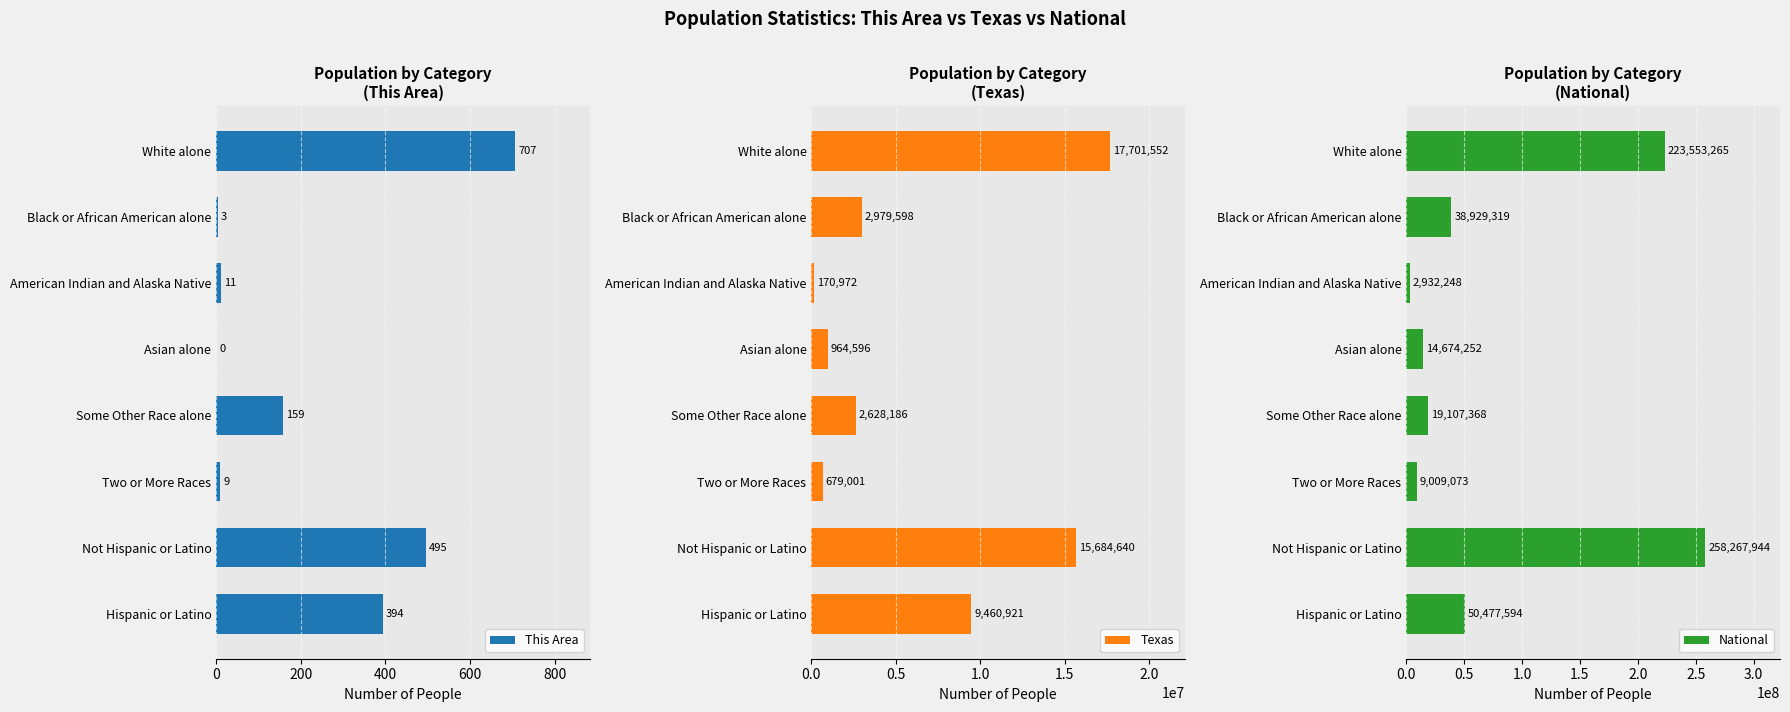

The value of National at Hispanic or Latino is 50477594. True or false?

True